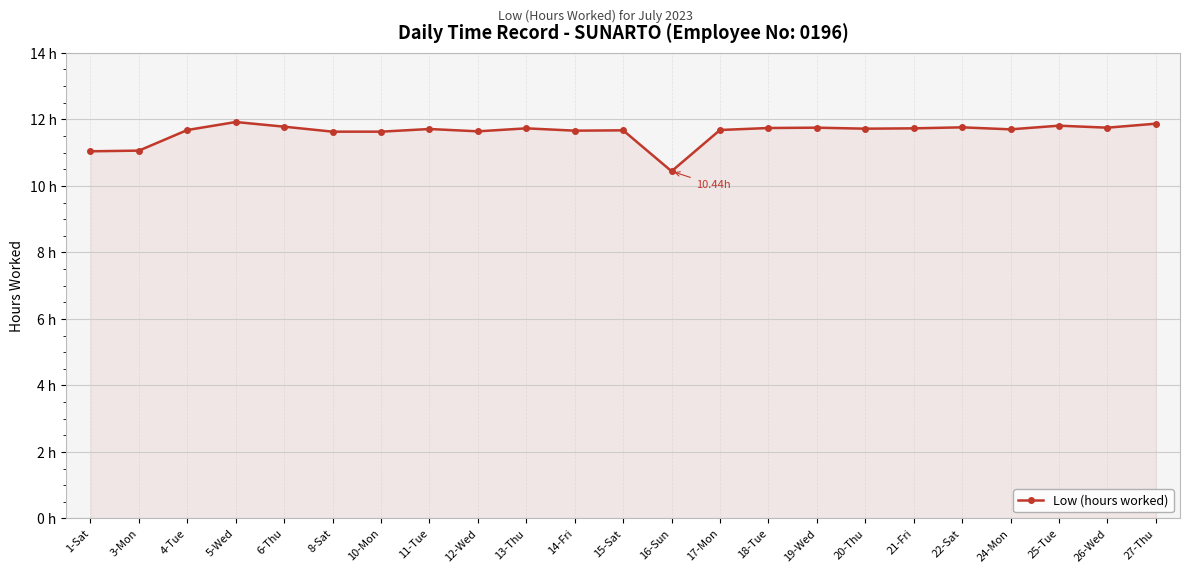

Approximately how many times larger is the value at 13-Thu compared to 12-Wed?

1.0